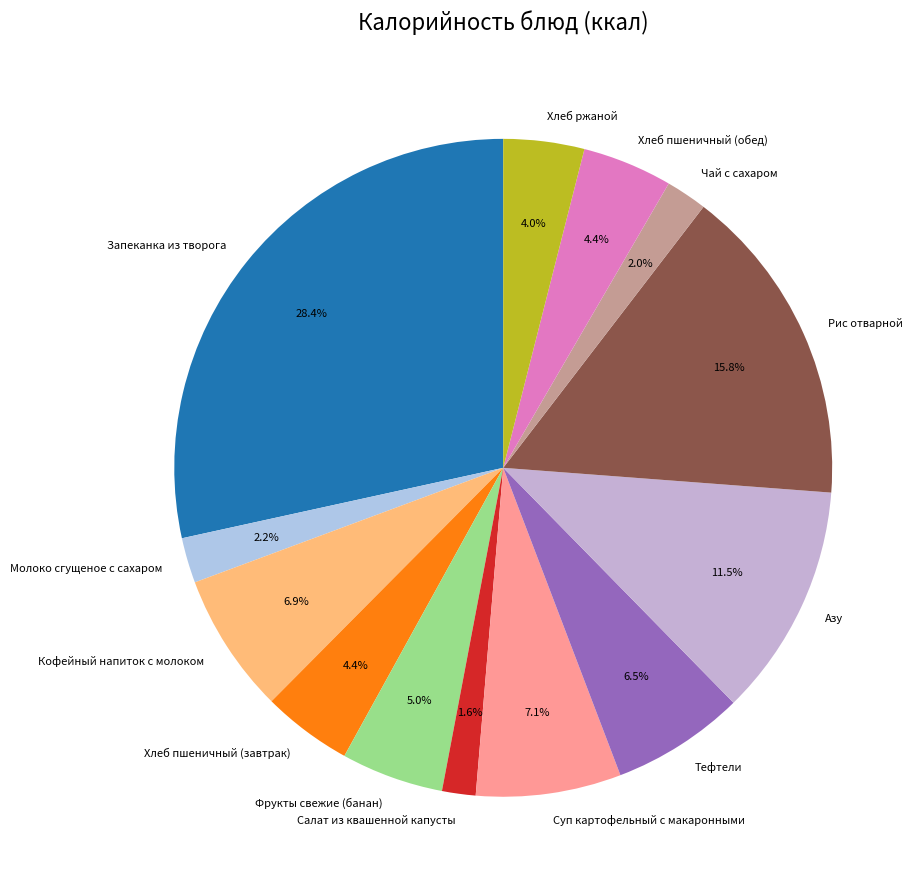

How many slices are in this pie chart?

13